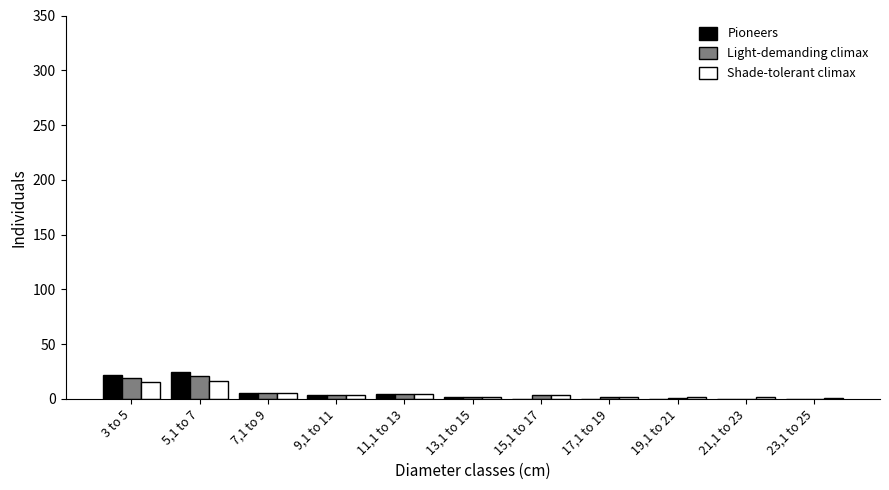

What is the sum of all Shade-tolerant climax values?

55